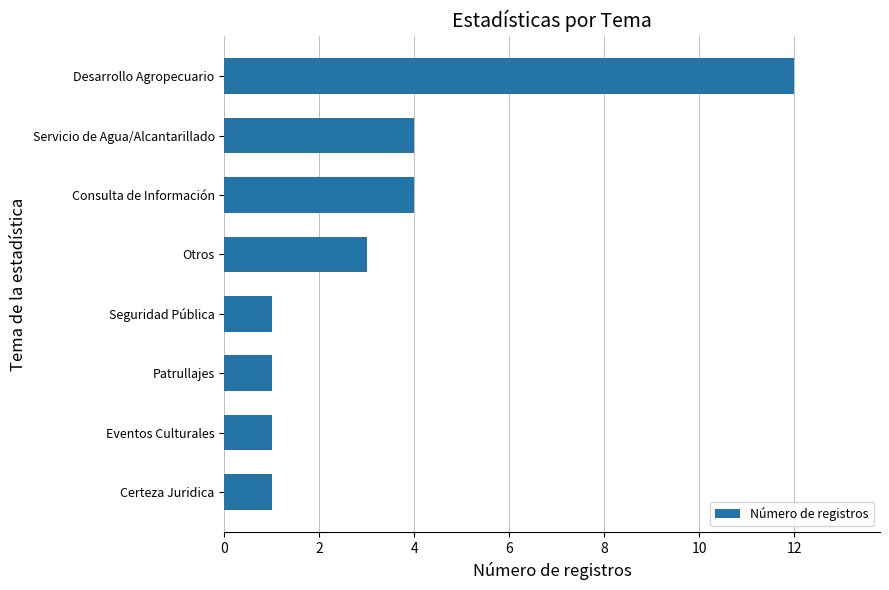

Approximately how many times larger is the value at Servicio de Agua/Alcantarillado compared to Seguridad Pública?

4.0